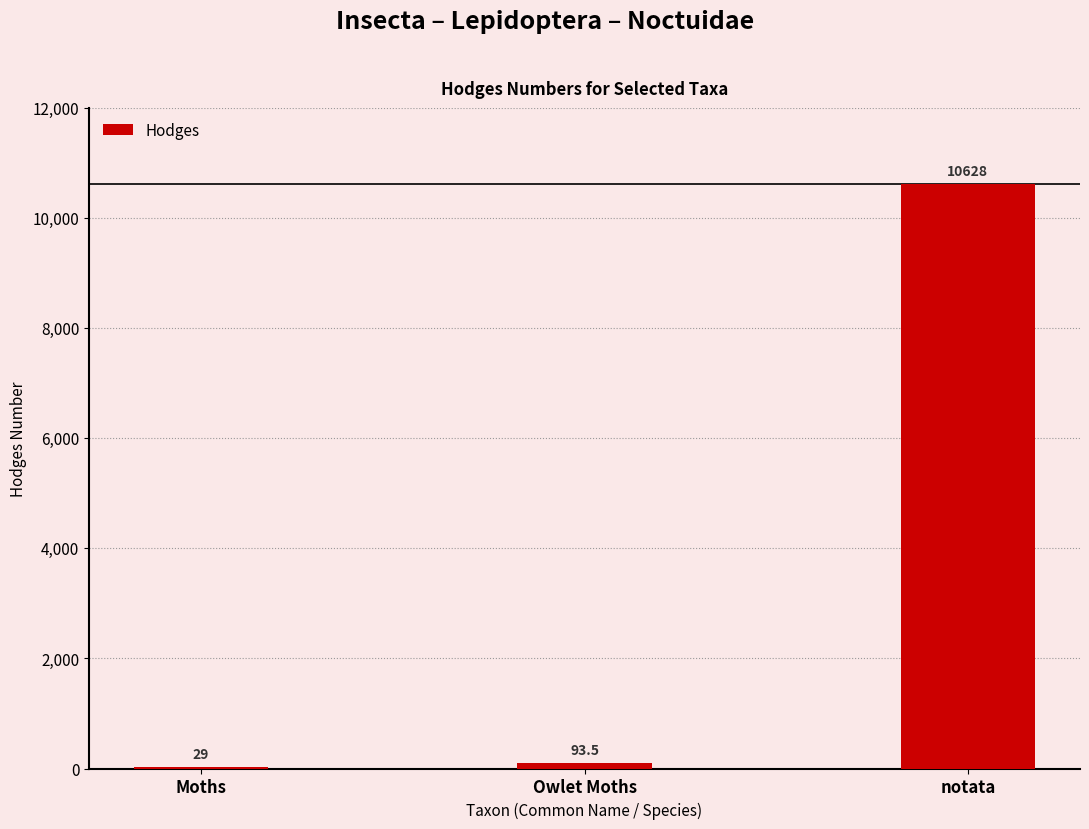

The value at Owlet Moths is 93.5. True or false?

True